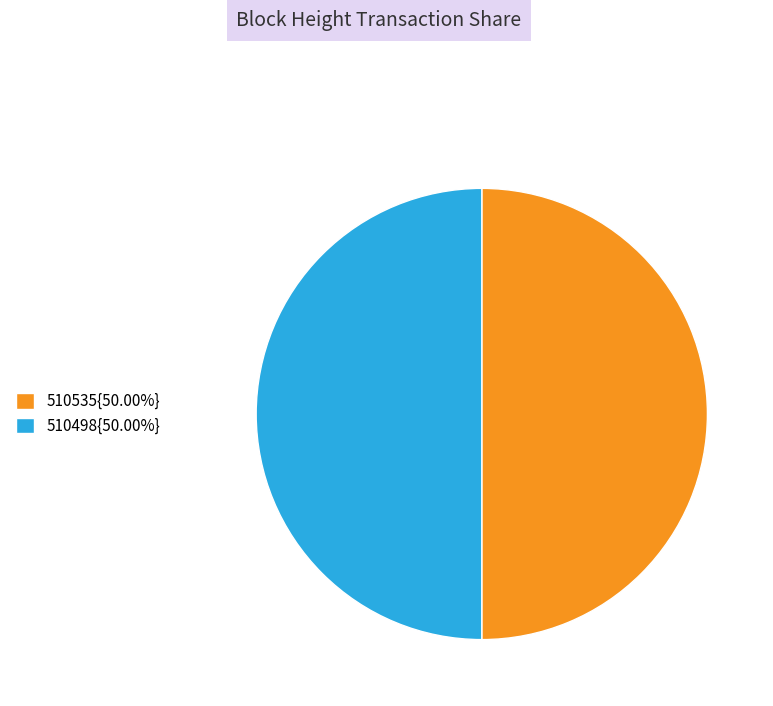

What is the ratio of the value at 510535{50.00%} to the value at 510498{50.00%}?

1.0